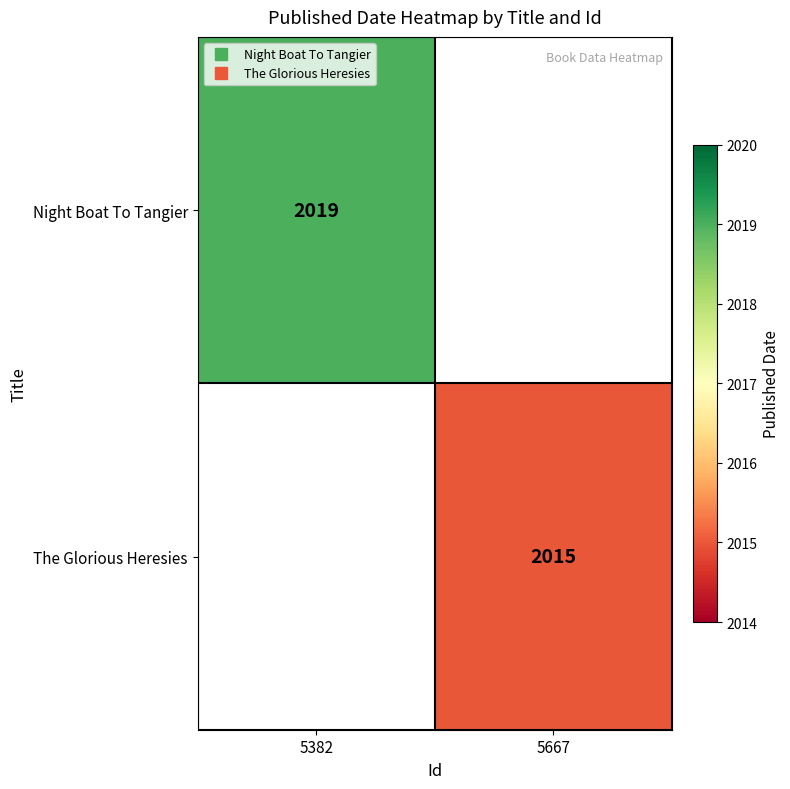

How many data points does each series have?

2